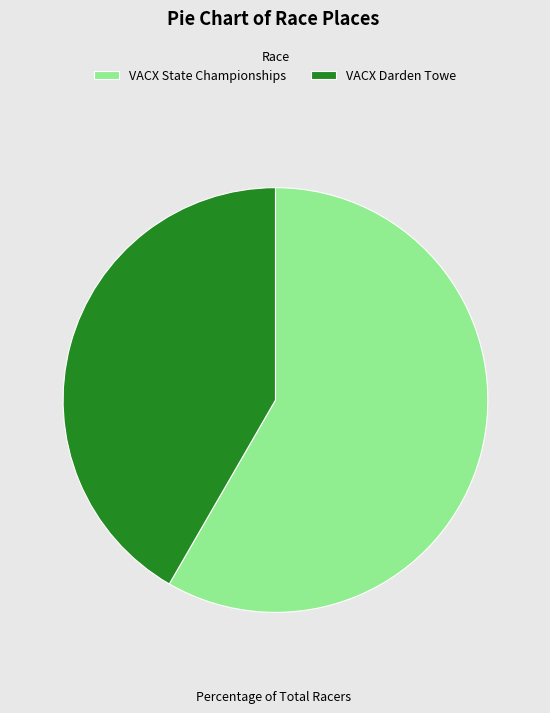

Approximately how many times larger is the value at VACX State Championships compared to VACX Darden Towe?

1.4